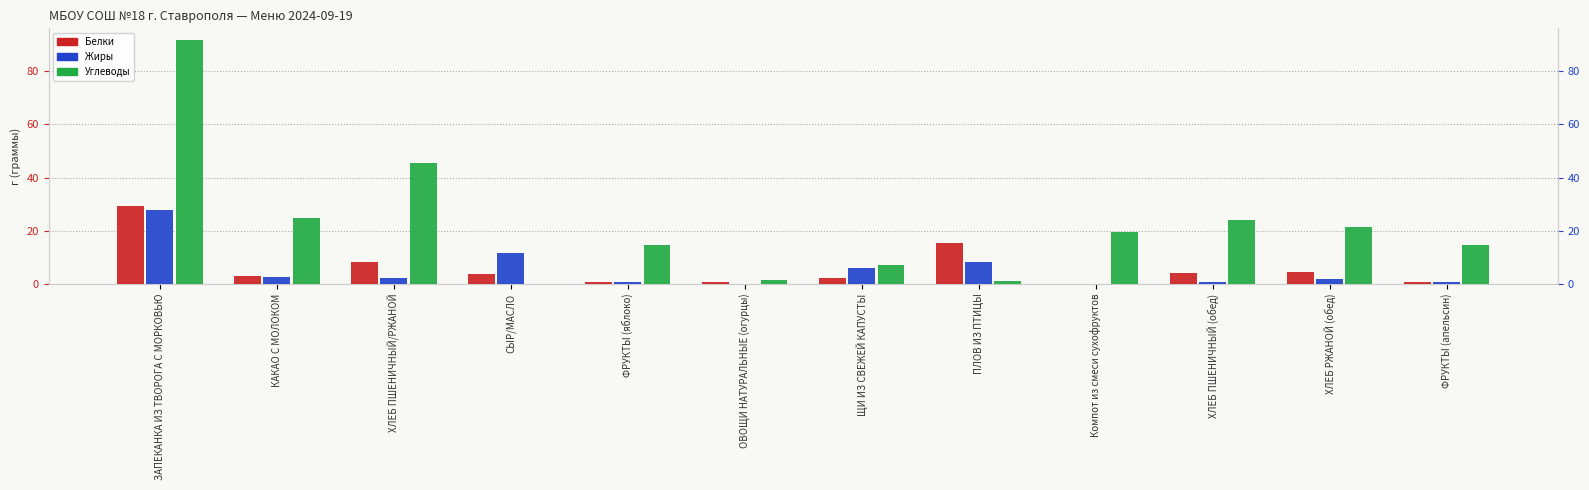

Is the value of Белки at ФРУКТЫ (апельсин) greater than the value of Углеводы at ФРУКТЫ (яблоко)?

No